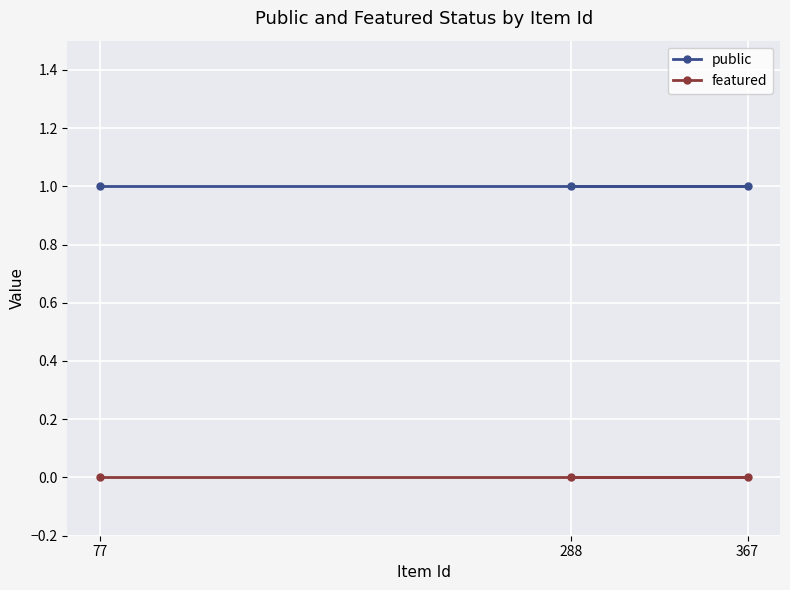

What is the sum of all public values?

3